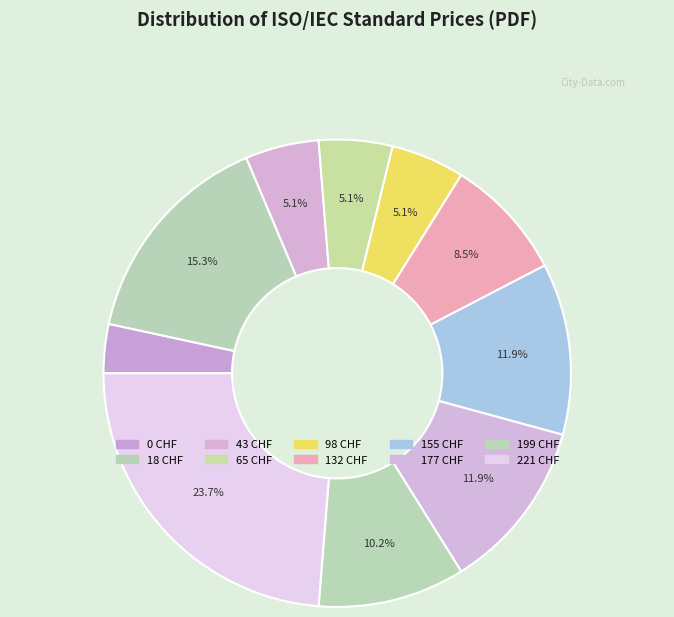

How many segments does this pie chart have?

10